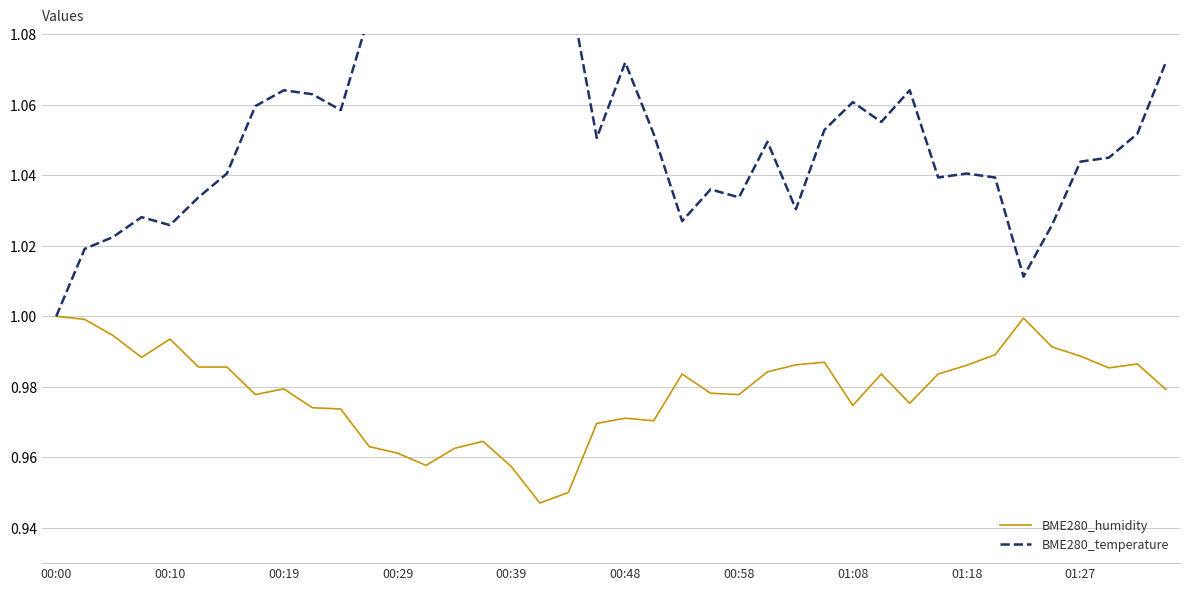

What is the approximate value of BME280_humidity at 21?

1.0